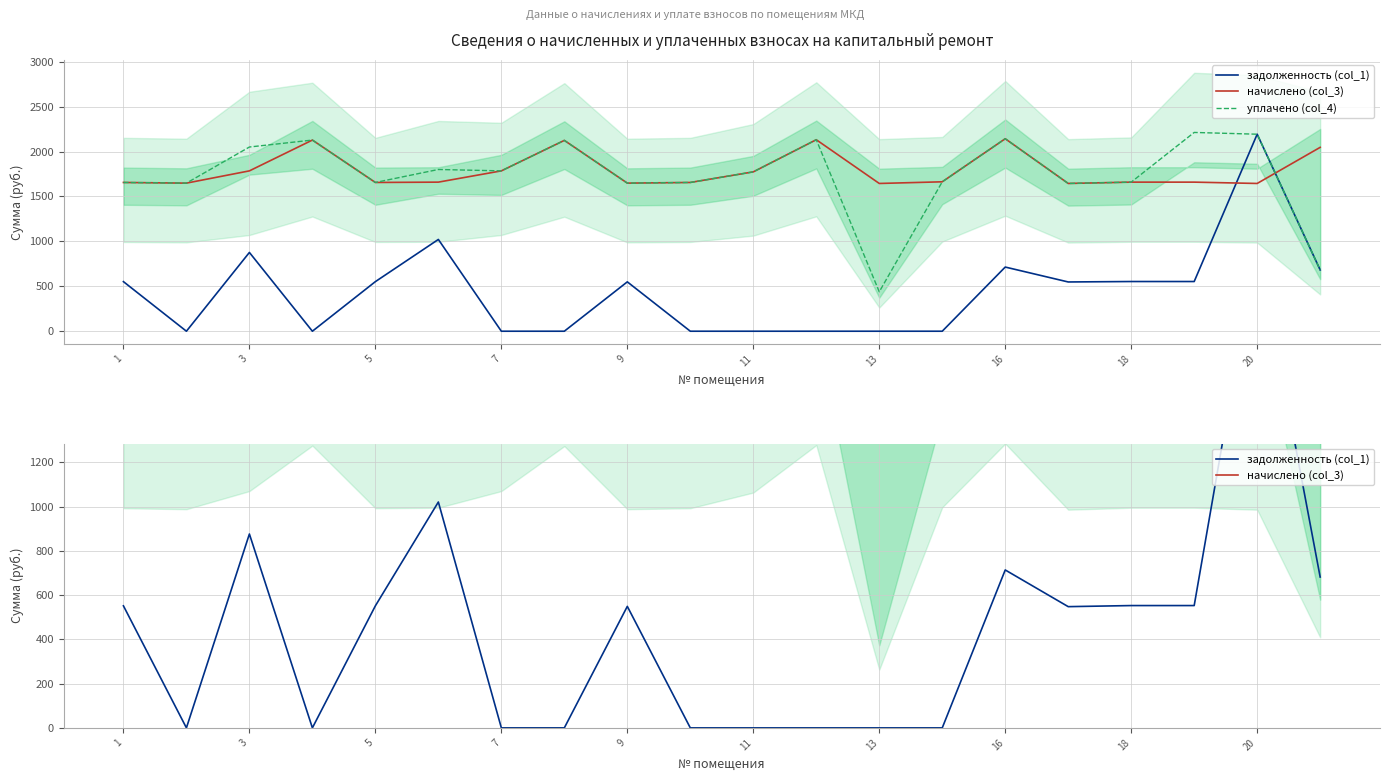

Which series has the largest total across all categories?

начислено (col_3)